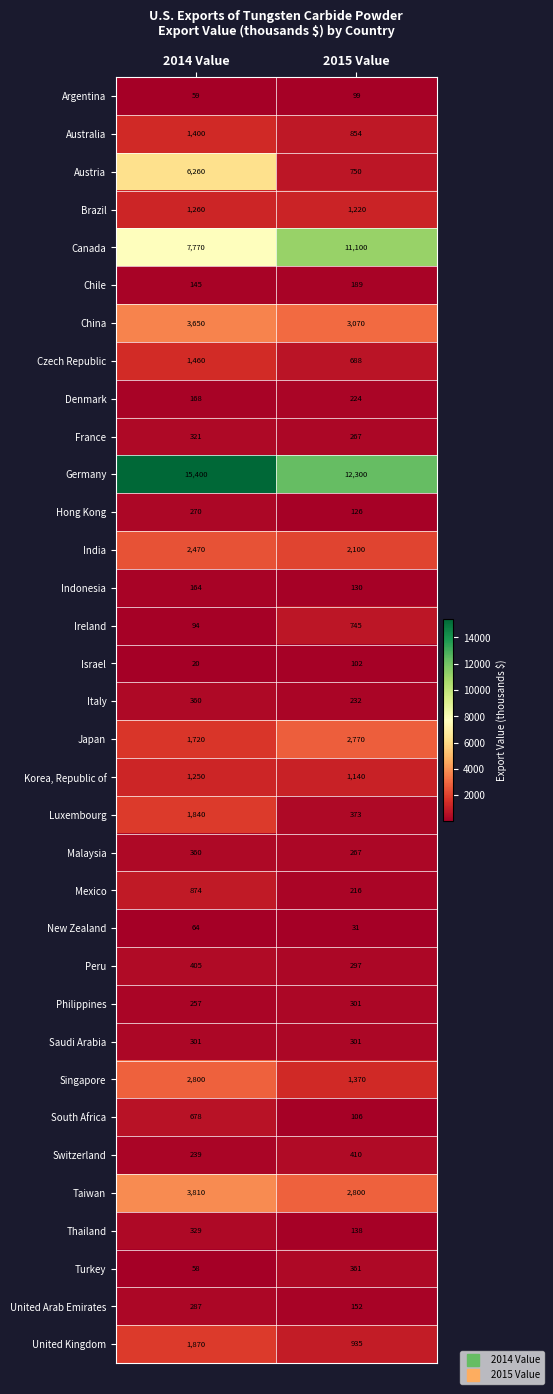

Which series changed the most between 2014 Value and 2015 Value?

Austria